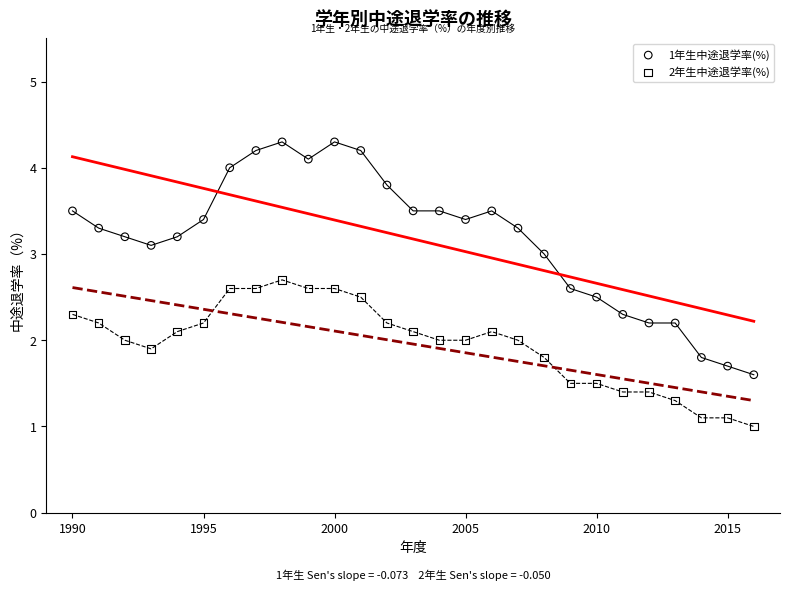

Across all data points, what is the range of Y values (max minus min)?

3.3